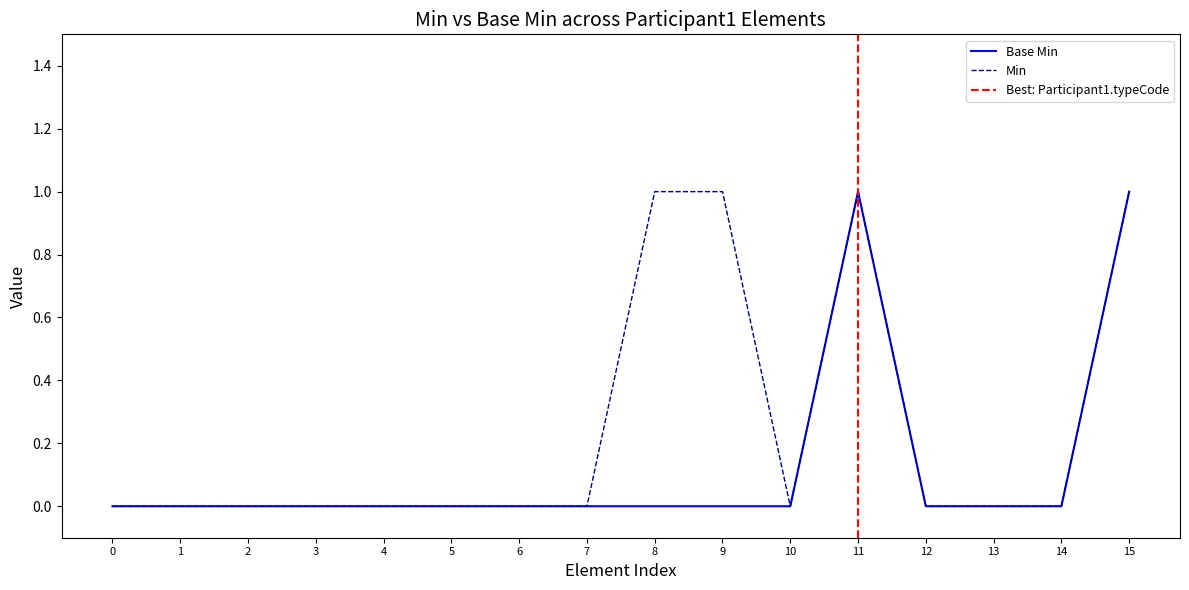

True or false: Min has a value of 0 at 13.

True